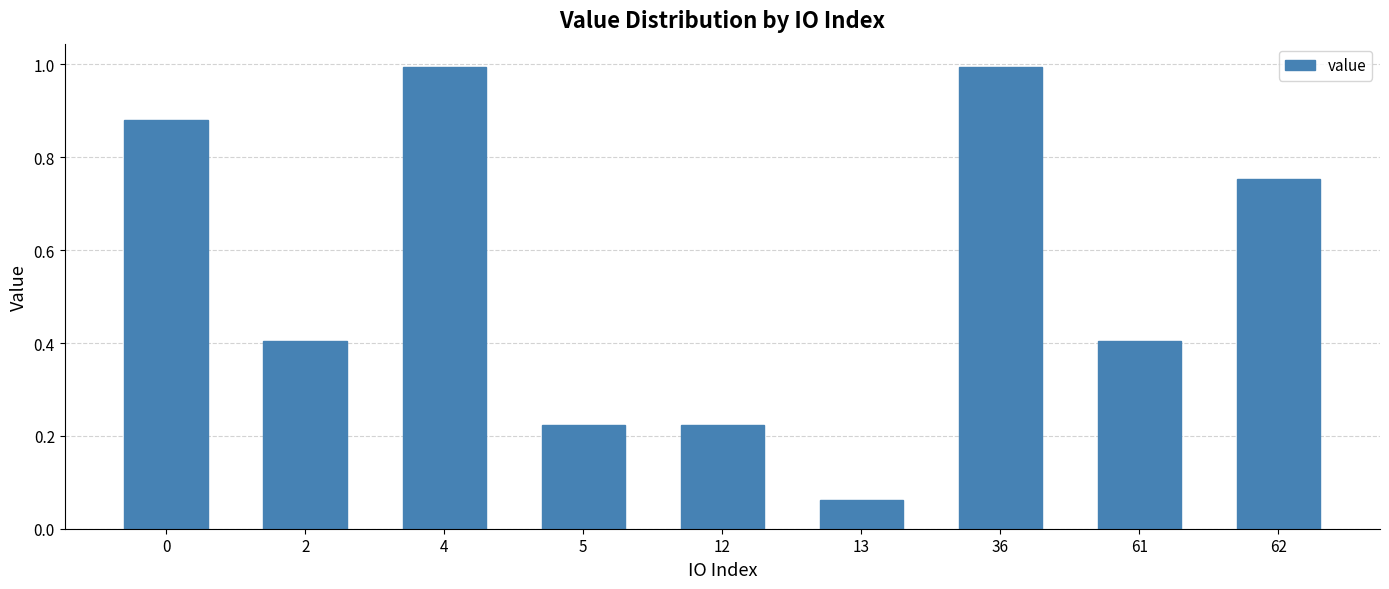

What is the value of the 2nd bar from the left?

0.4